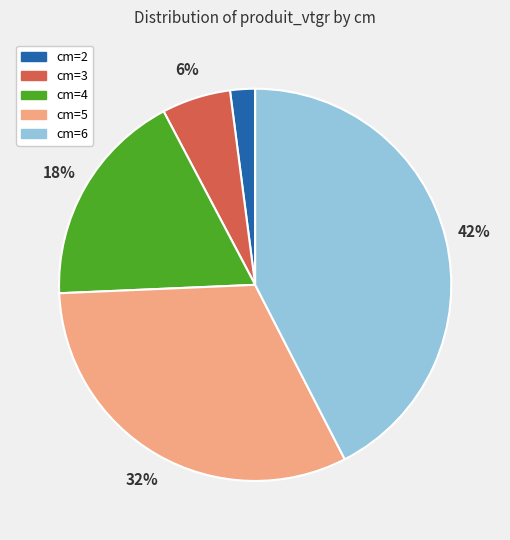

To the nearest percent, what is the difference between the largest and smallest slice percentages?

40%